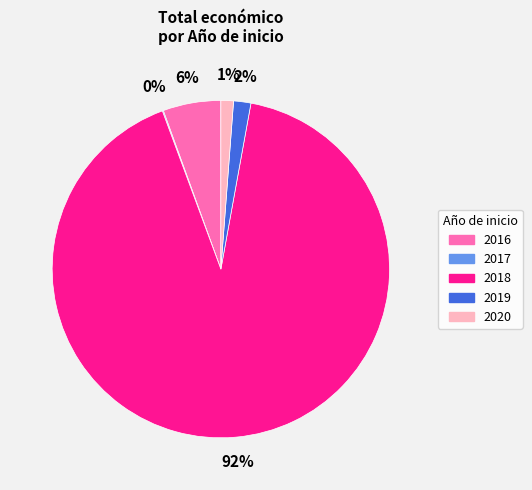

Is there any slice that represents more than half of the pie?

Yes